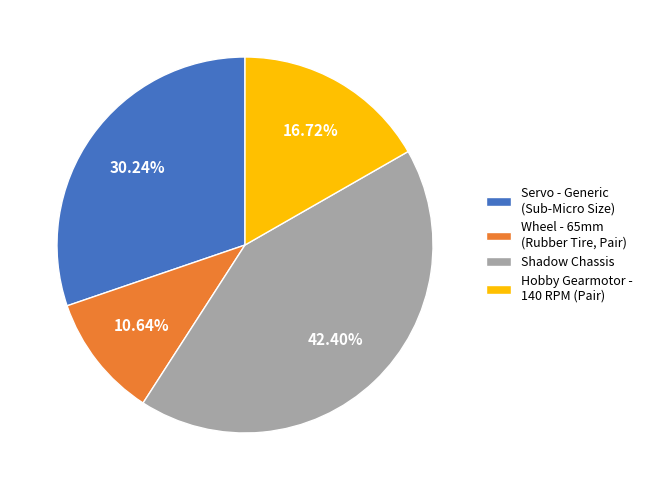

Is there a majority slice in this chart?

No